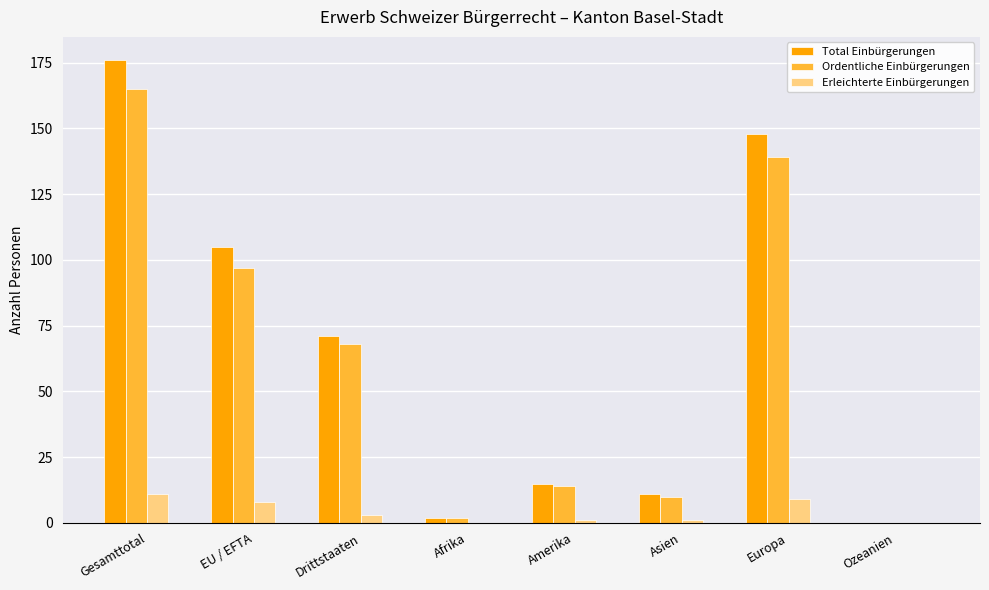

What is the sum of all Erleichterte Einbürgerungen values?

33